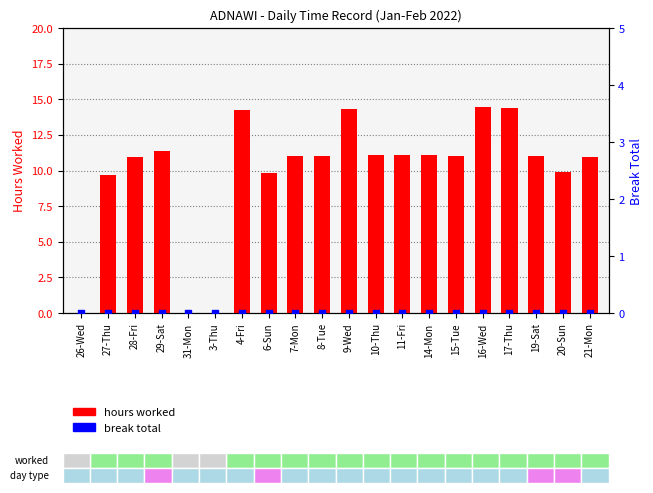

Is the value of break total at 16-Wed greater than the value of hours worked at 15-Tue?

No